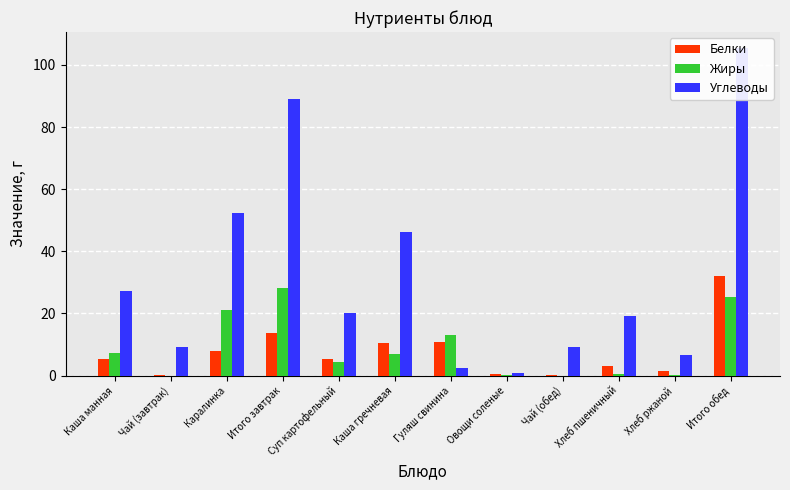

What is the minimum value for Белки?

0.2